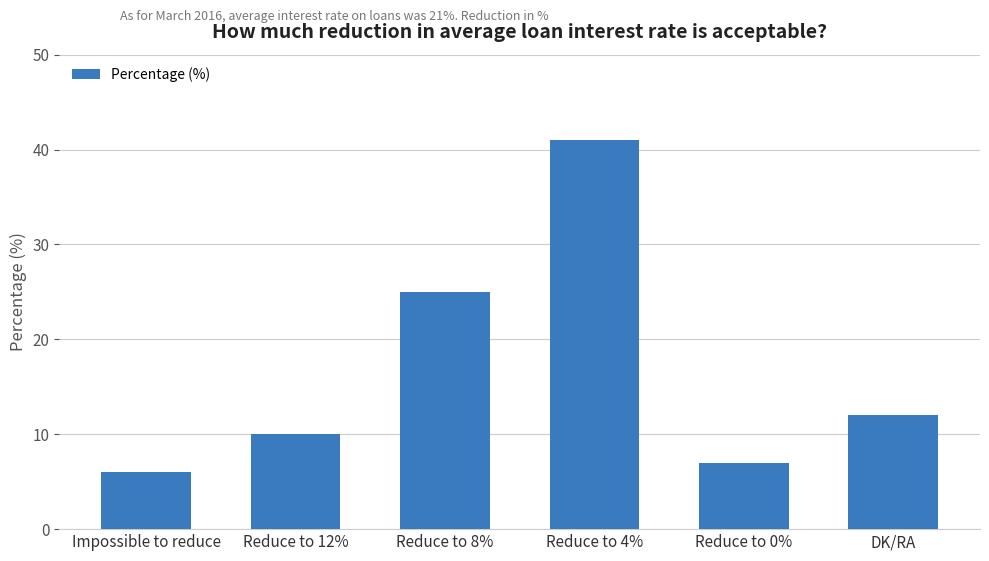

What is the ratio of the value at Impossible to reduce to the value at Reduce to 4%?

0.1